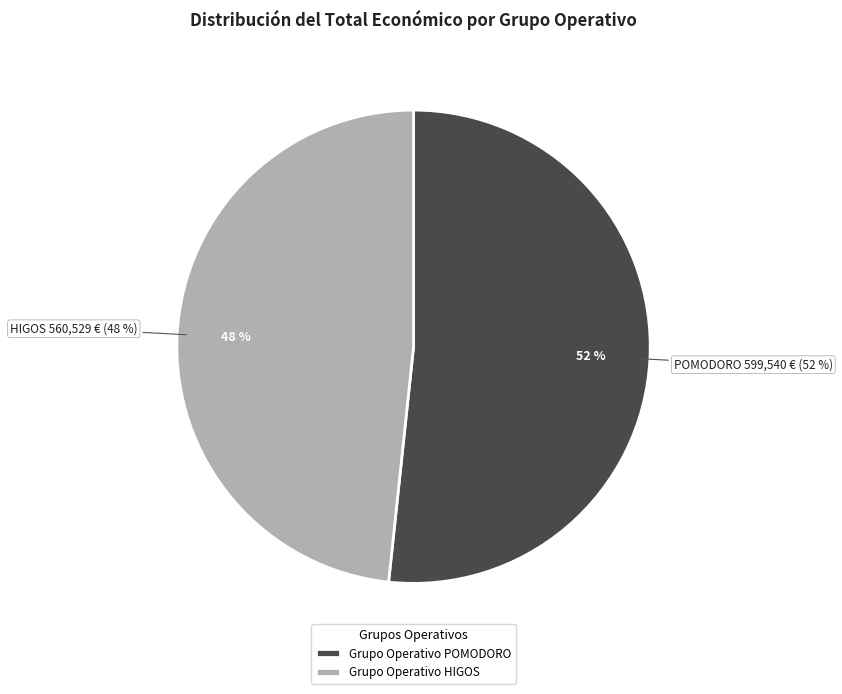

True or false: Grupo Operativo POMODORO accounts for 52% of the total.

True